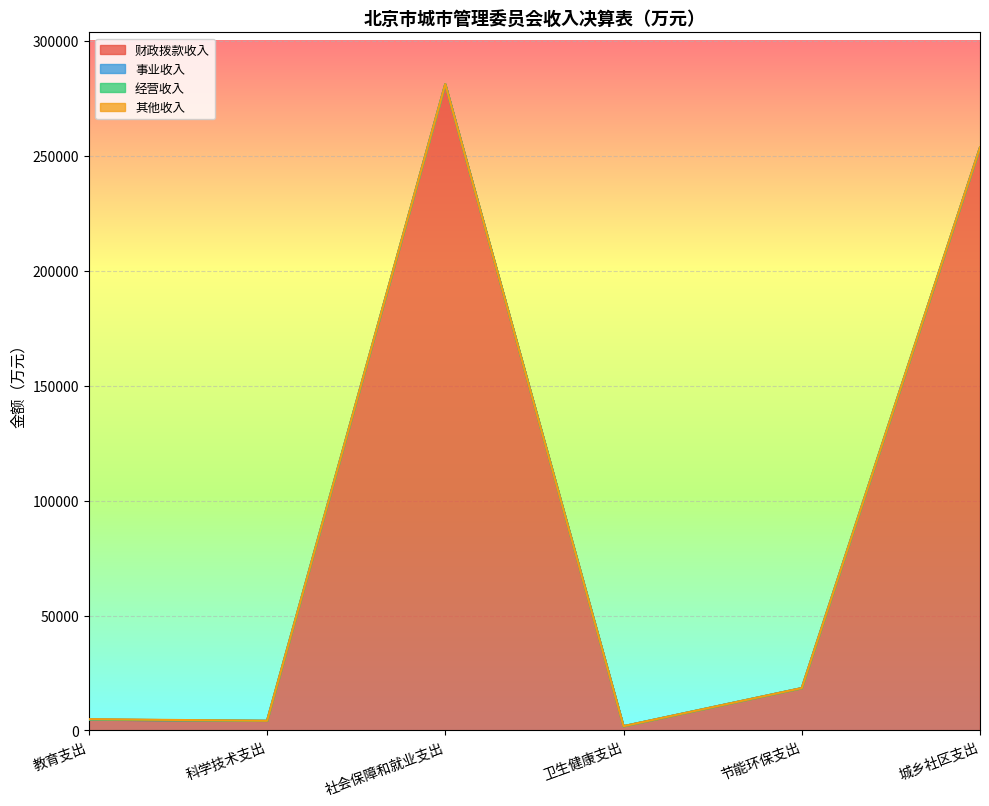

True or false: 经营收入 and 事业收入 cross at least once.

False